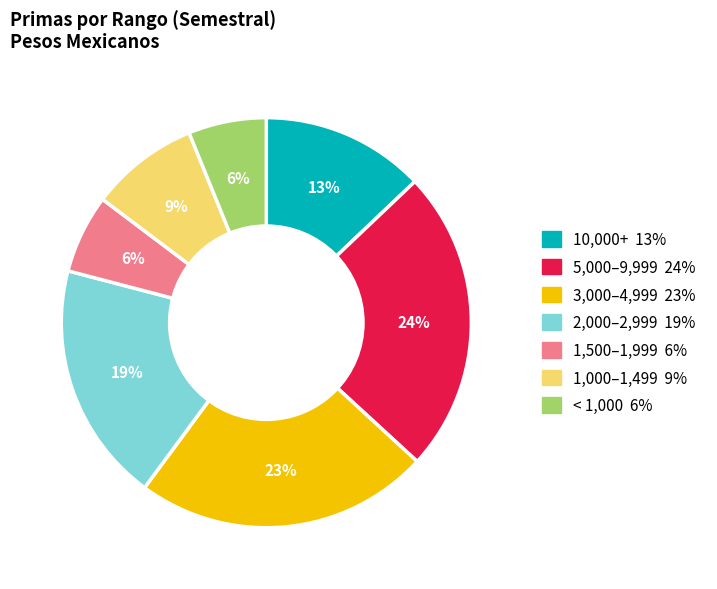

Does any single category account for the majority?

No